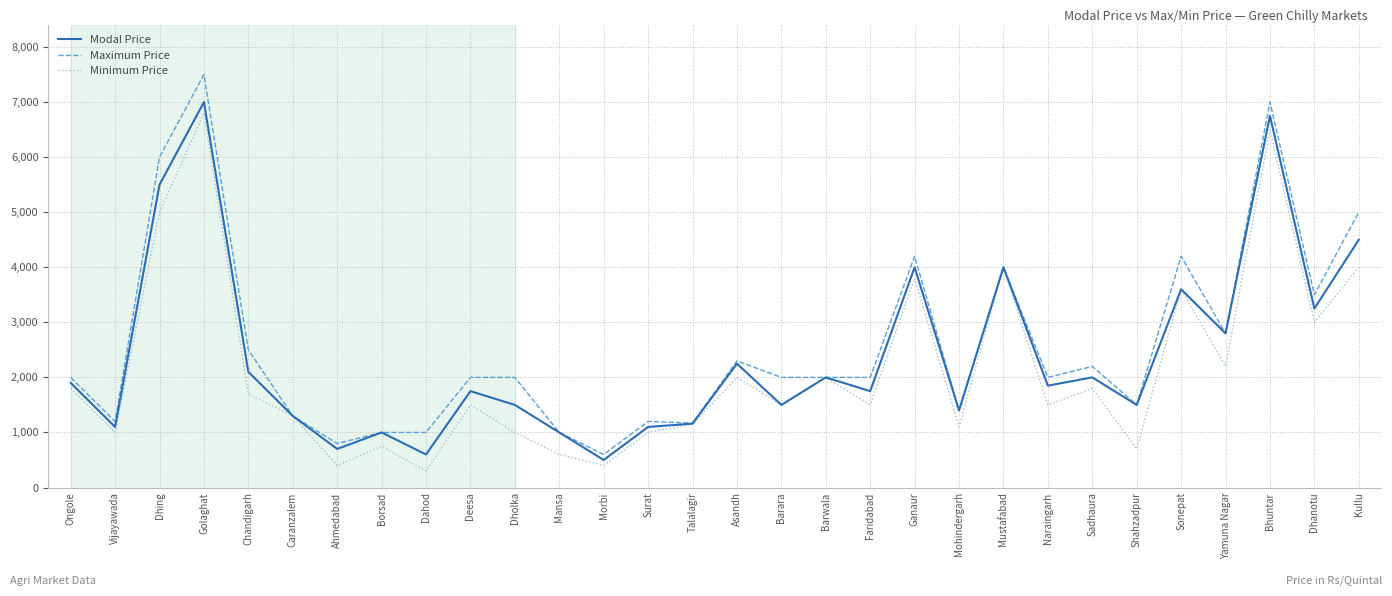

At which category is the sum across all series the highest?

Golaghat